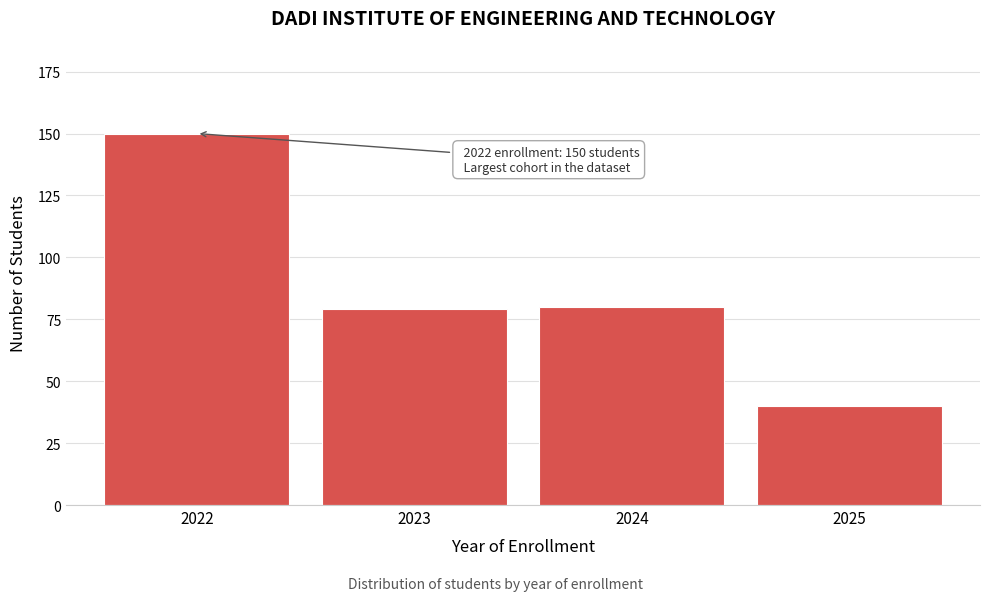

Reading left to right, list all the values displayed in this chart.

2022=150	2023=79	2024=80	2025=40